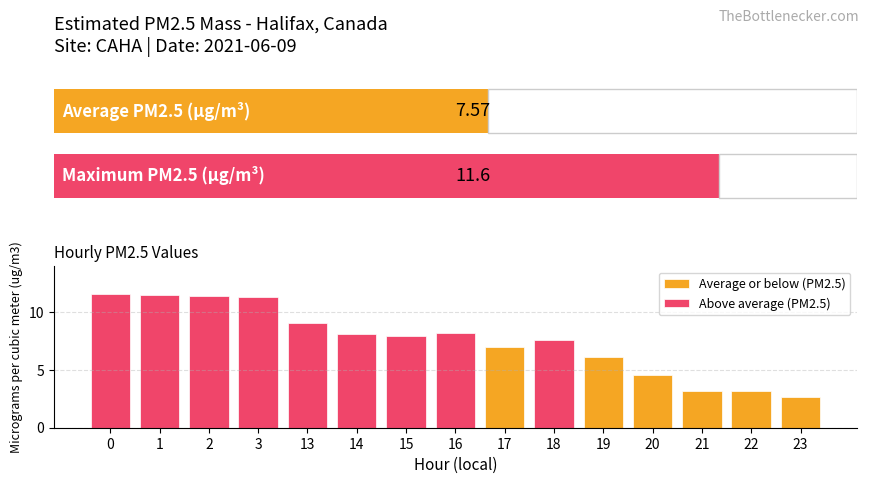

What is the value of the 1st bar from the left?

11.6